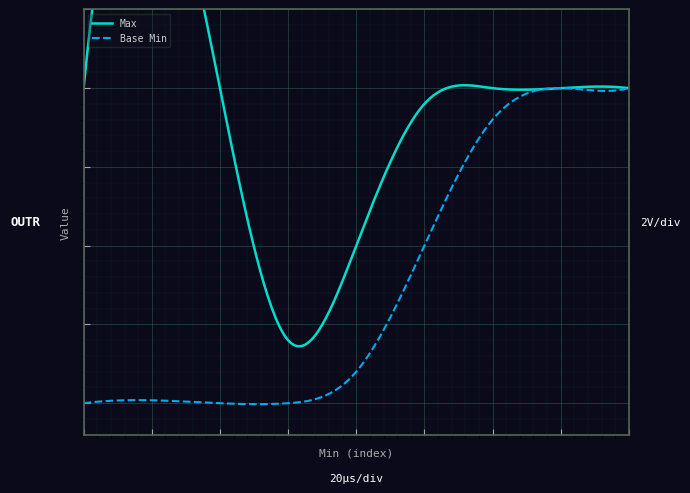

How many lines are shown in the chart?

2